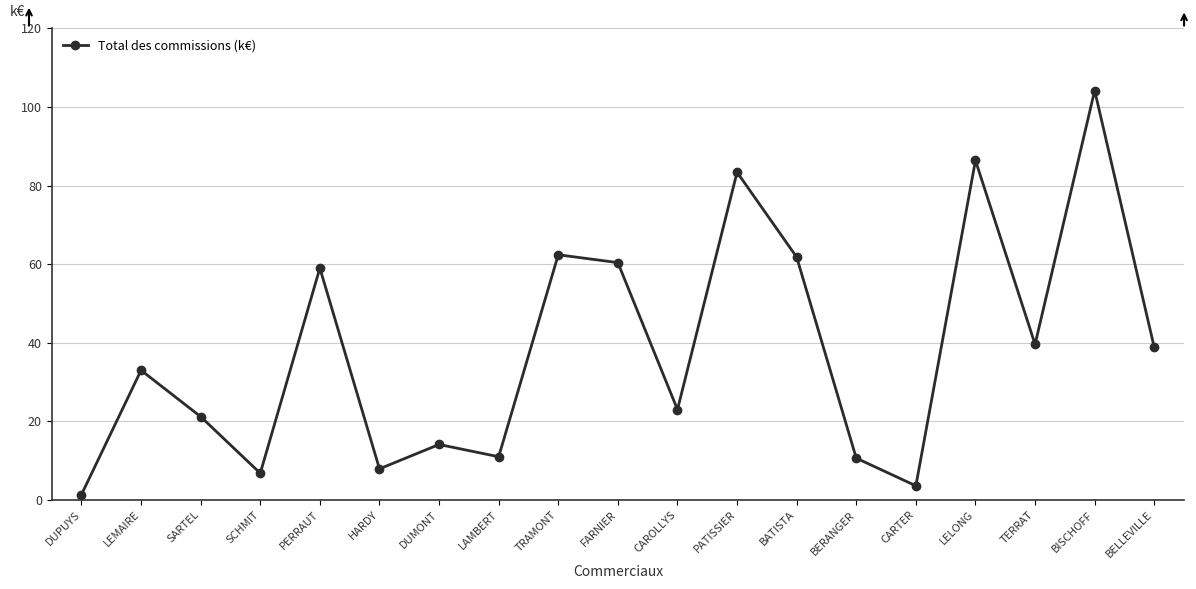

Is it true that the value at BISCHOFF is 162.5?

False